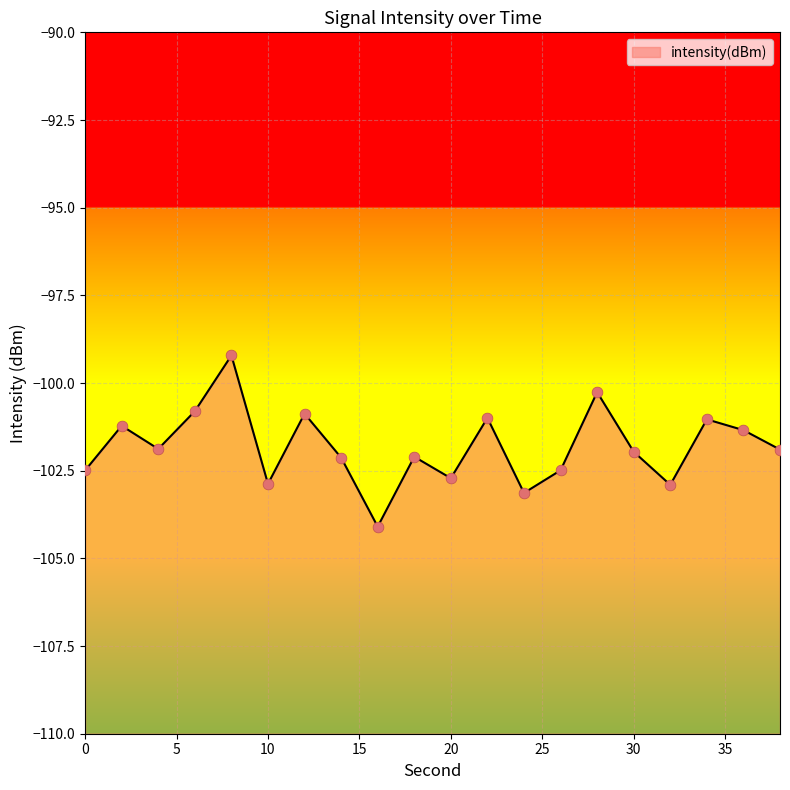

Which has a higher value, 24 or 26?

26